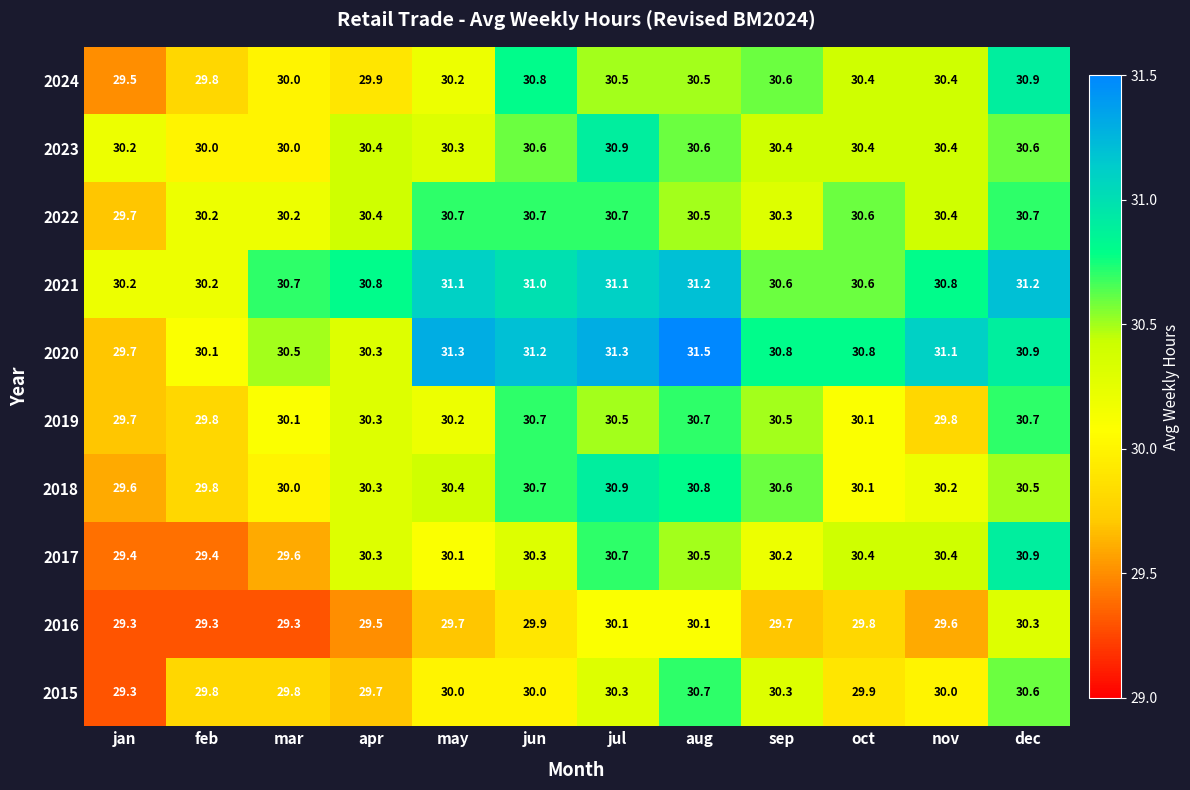

What is the total value across all series at oct?

303.1